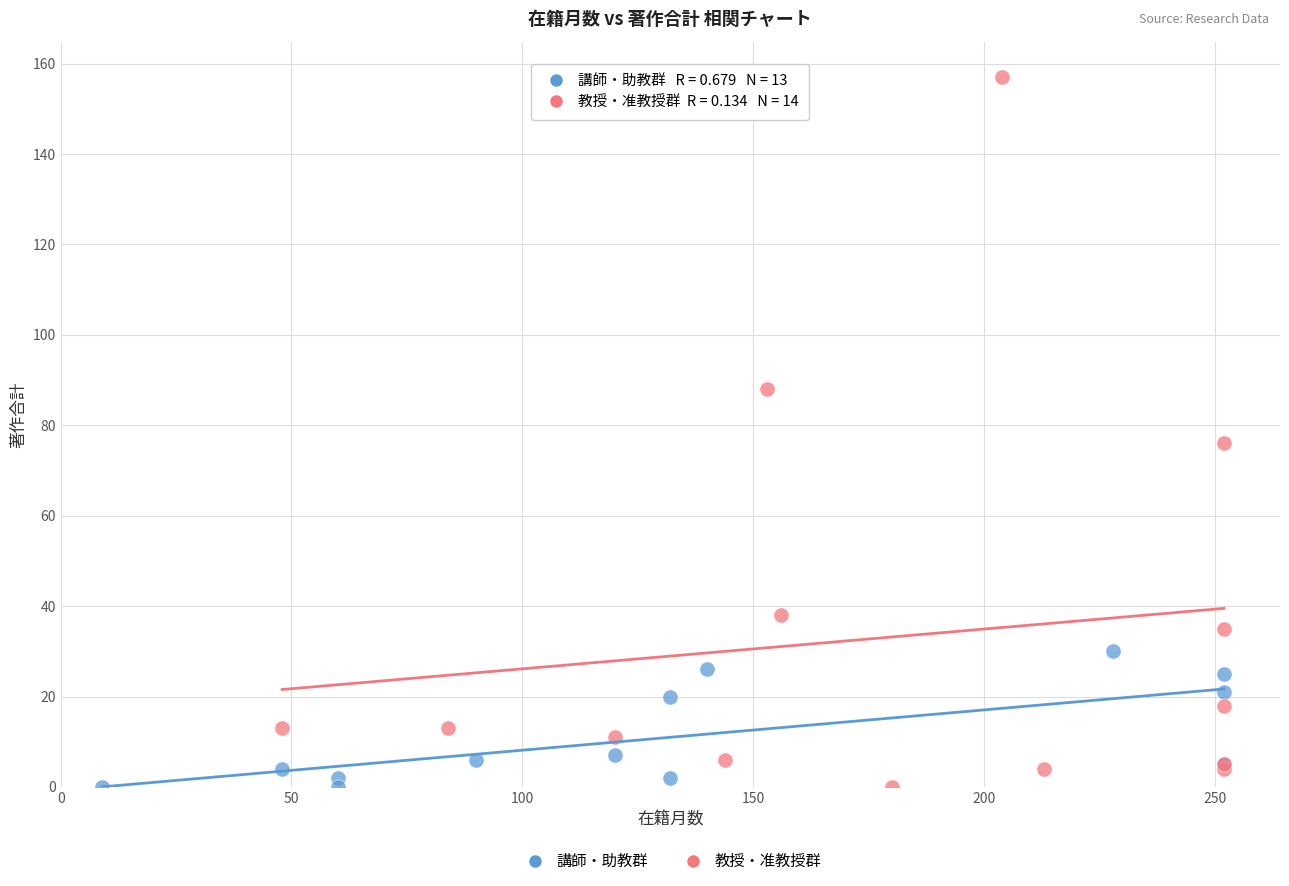

Which series reaches the maximum Y coordinate?

教授・准教授群